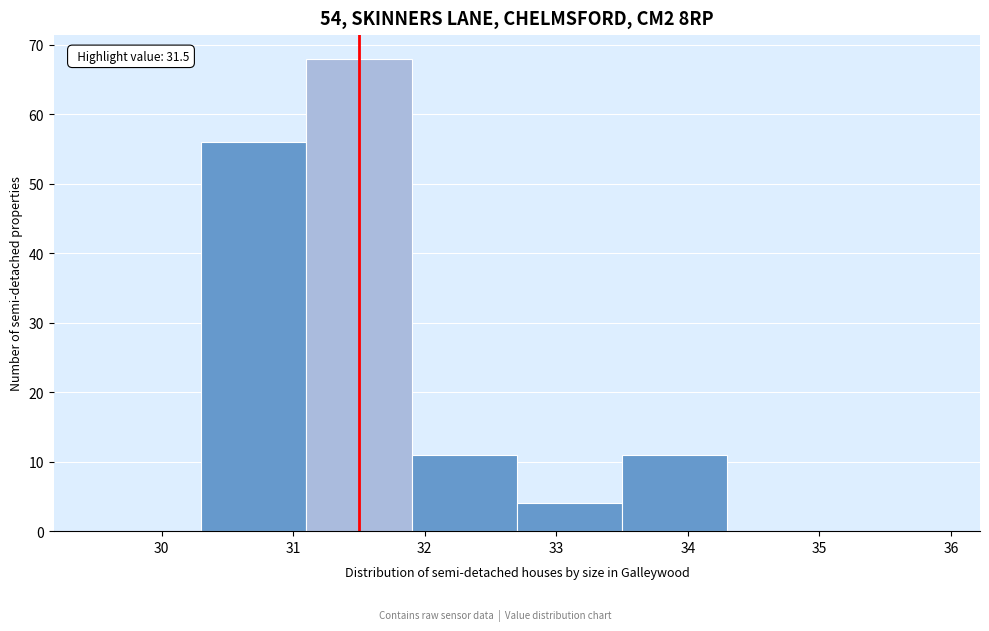

Which range on the x-axis has the tallest bar?

31.1 to 31.9